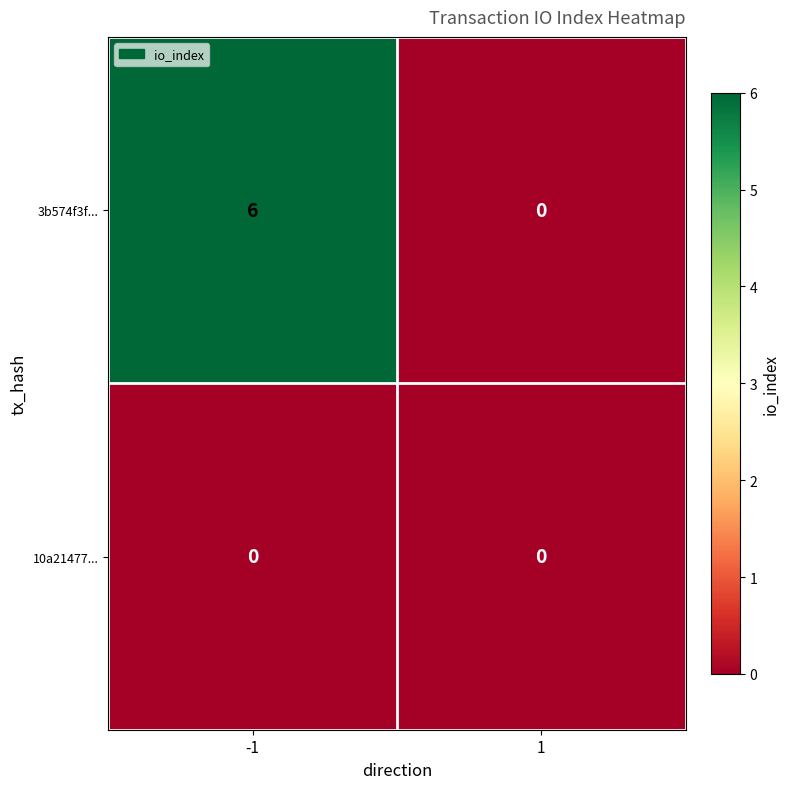

What is the greatest value displayed?

6